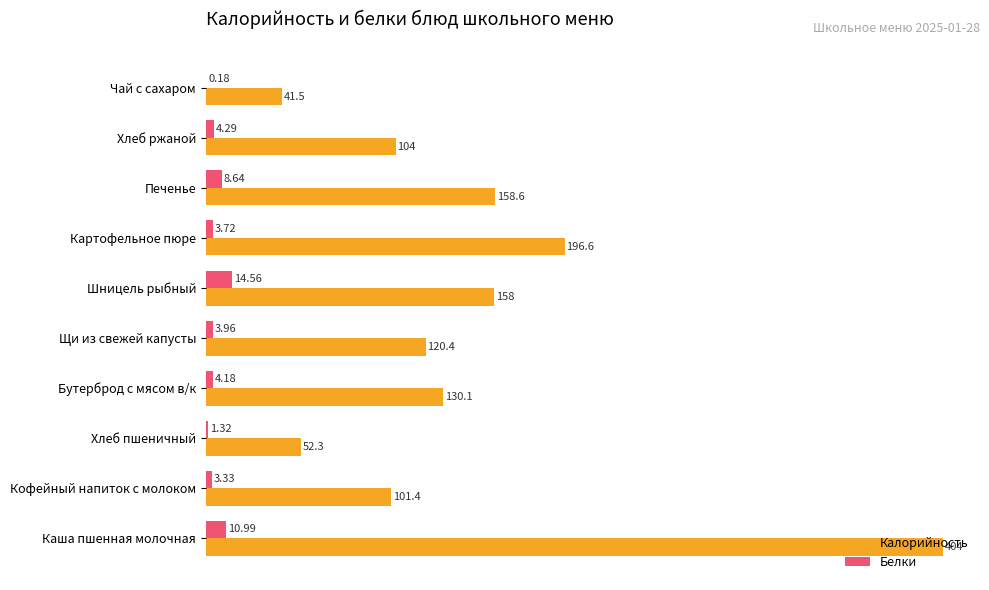

At which label is Белки closest to 7?

Печенье